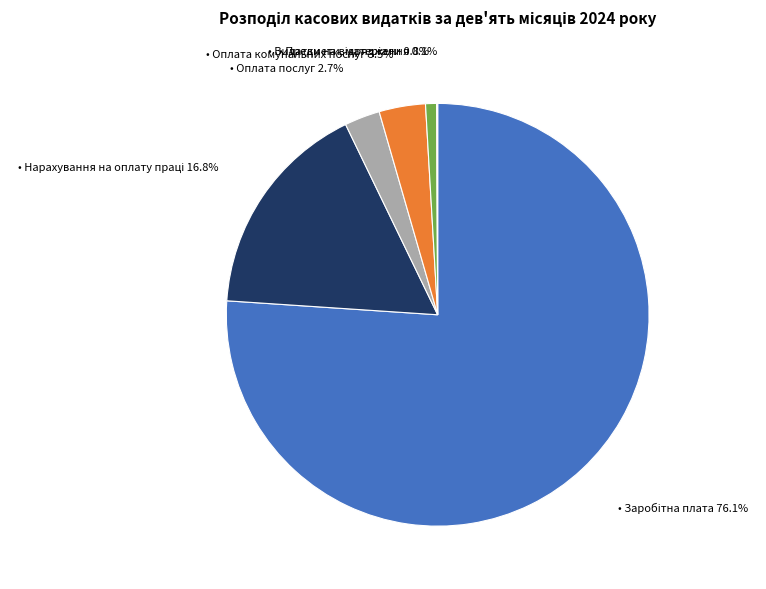

Does any single category account for the majority?

Yes